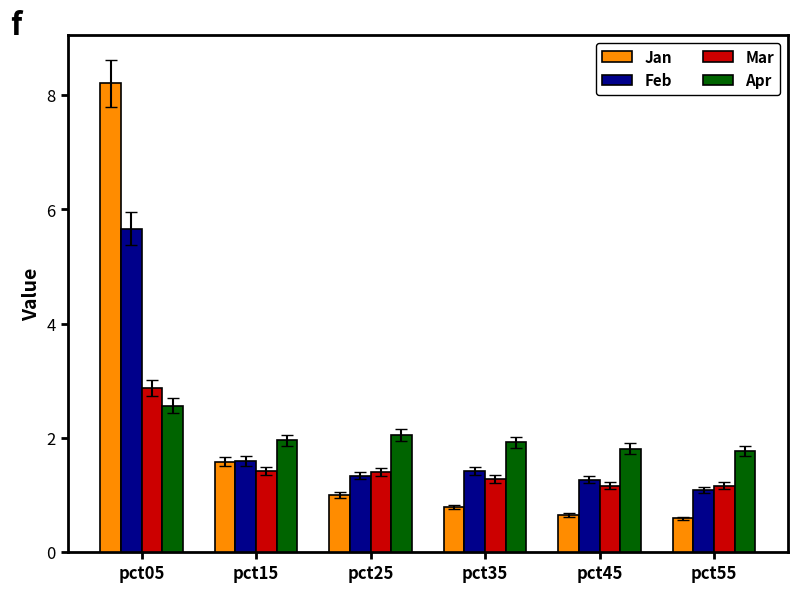

Reading left to right, extract all data points from this chart.

Jan: pct05=8.2	pct15=1.6	pct25=1.0	pct35=0.8	pct45=0.7	pct55=0.6
Feb: pct05=5.7	pct15=1.6	pct25=1.3	pct35=1.4	pct45=1.3	pct55=1.1
Mar: pct05=2.9	pct15=1.4	pct25=1.4	pct35=1.3	pct45=1.2	pct55=1.2
Apr: pct05=2.6	pct15=2.0	pct25=2.0	pct35=1.9	pct45=1.8	pct55=1.8